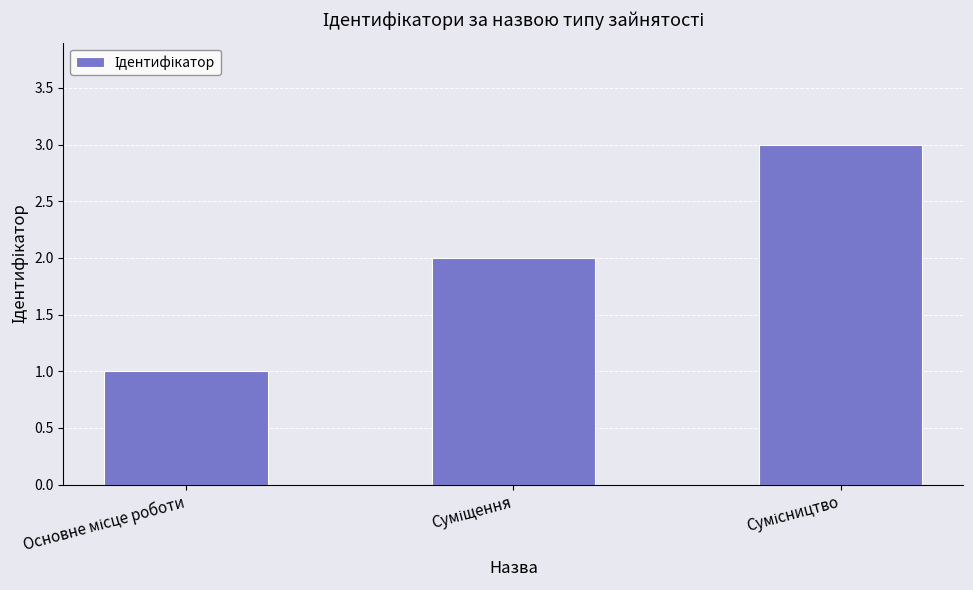

What is the maximum value shown in the chart?

3